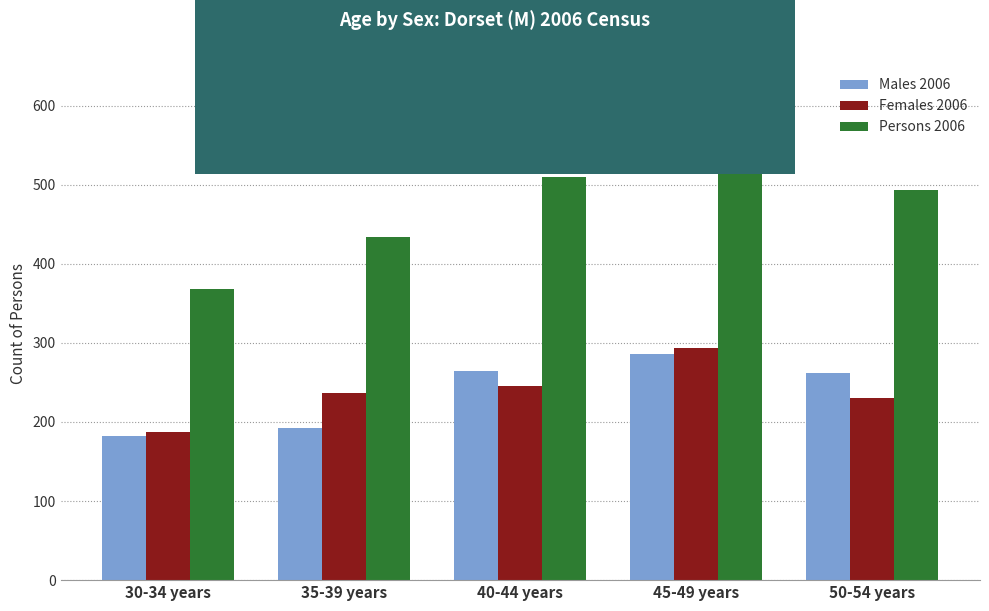

What is the difference between the highest and lowest values at 35-39 years?

242